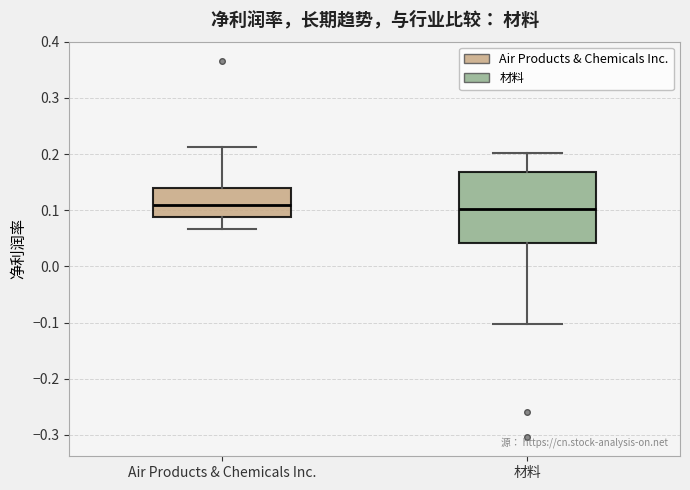

Where is the lower edge of the box for Air Products & Chemicals Inc. on the y-axis? The values are not printed on the chart, so give them approximately, as read against the axis.

0.09